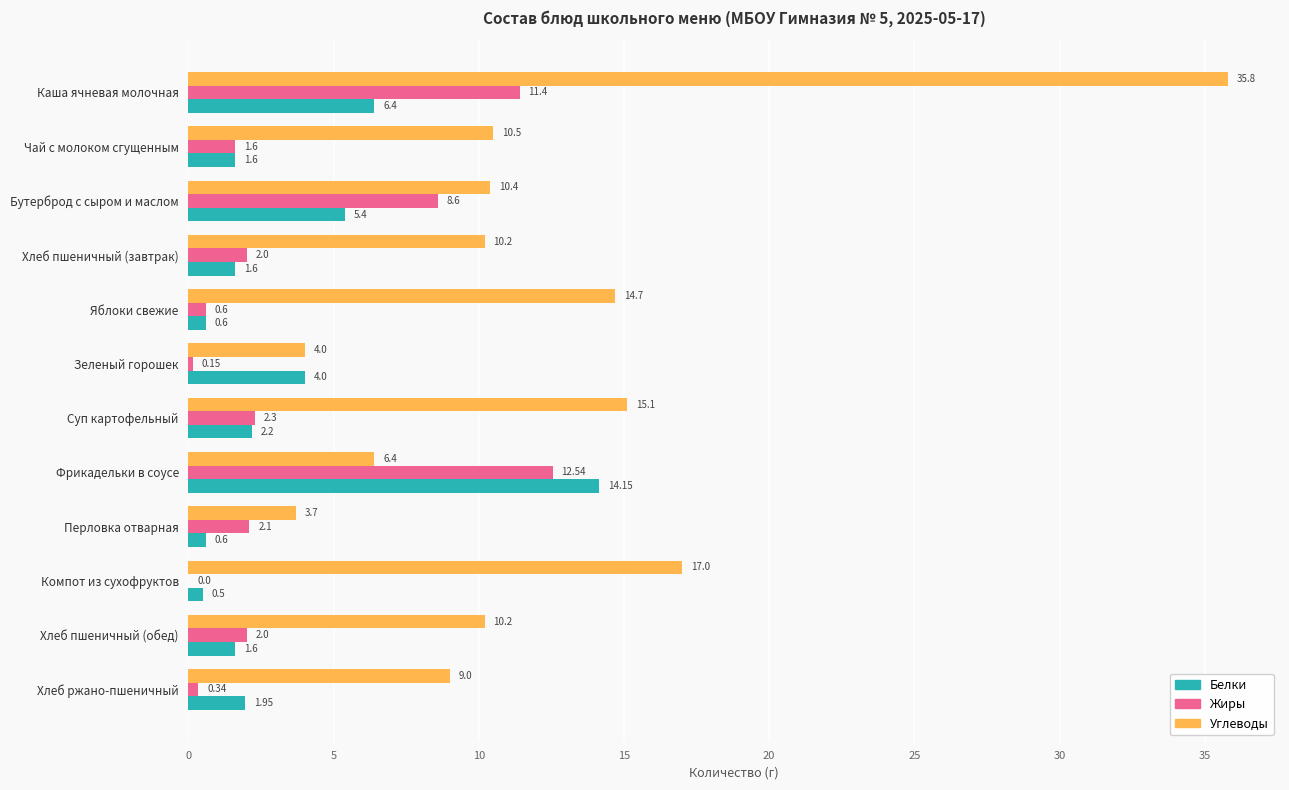

Where is Углеводы nearest to the value 19?

Компот из сухофруктов